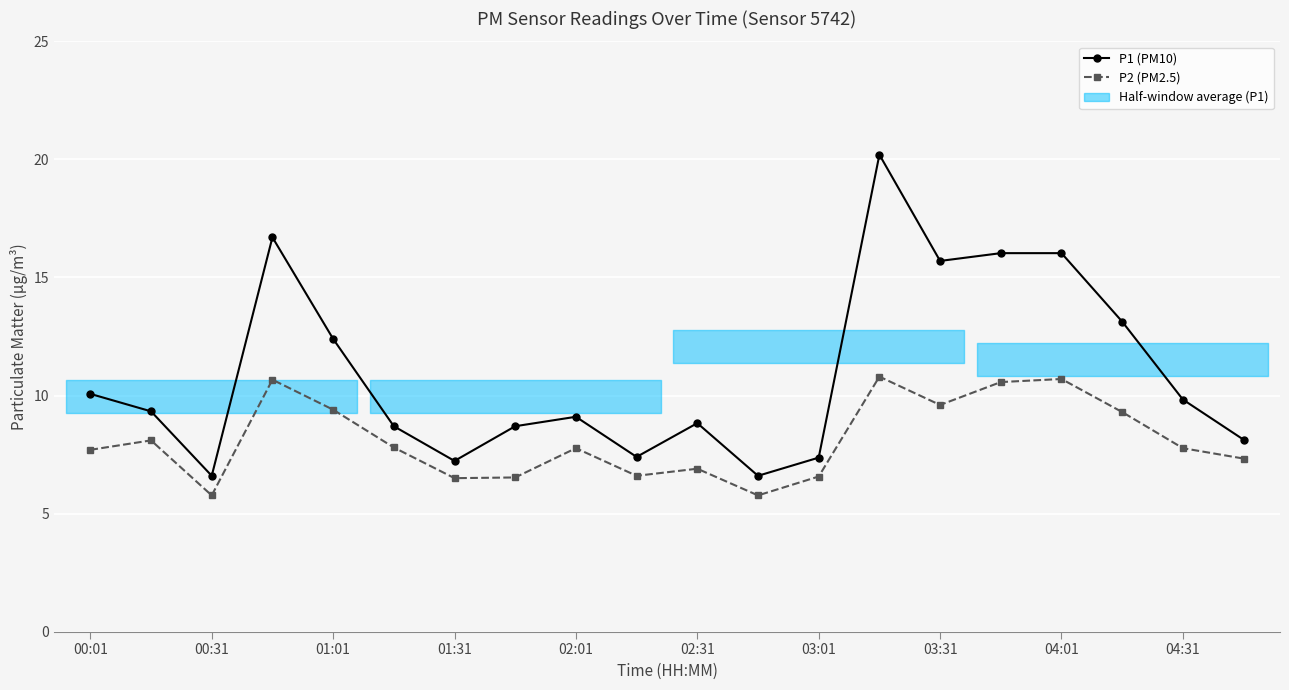

How many data points in P2 (PM2.5) are above 7?

13